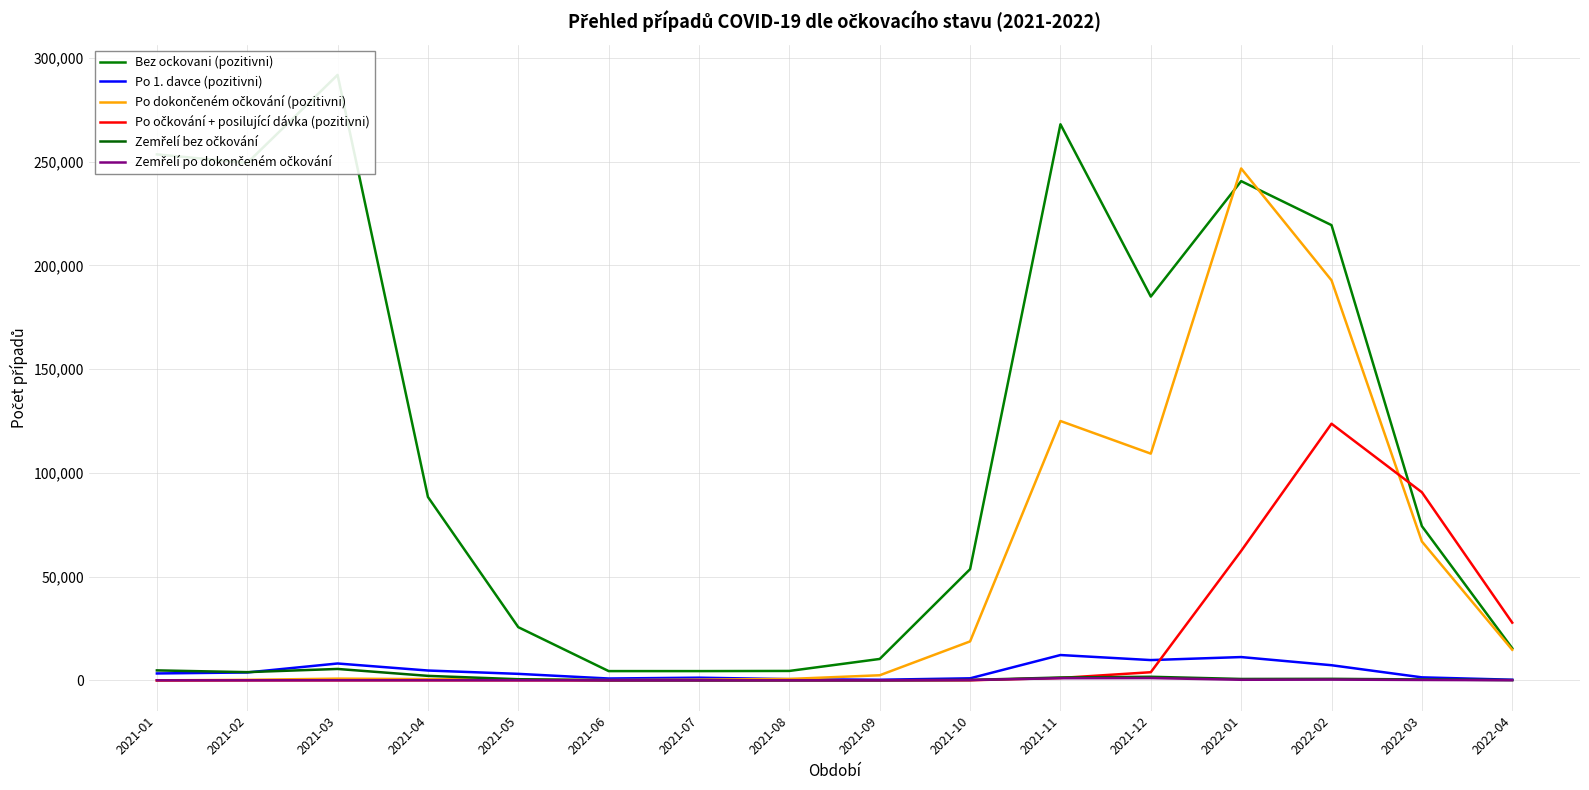

What position from the right is 2021-12?

5